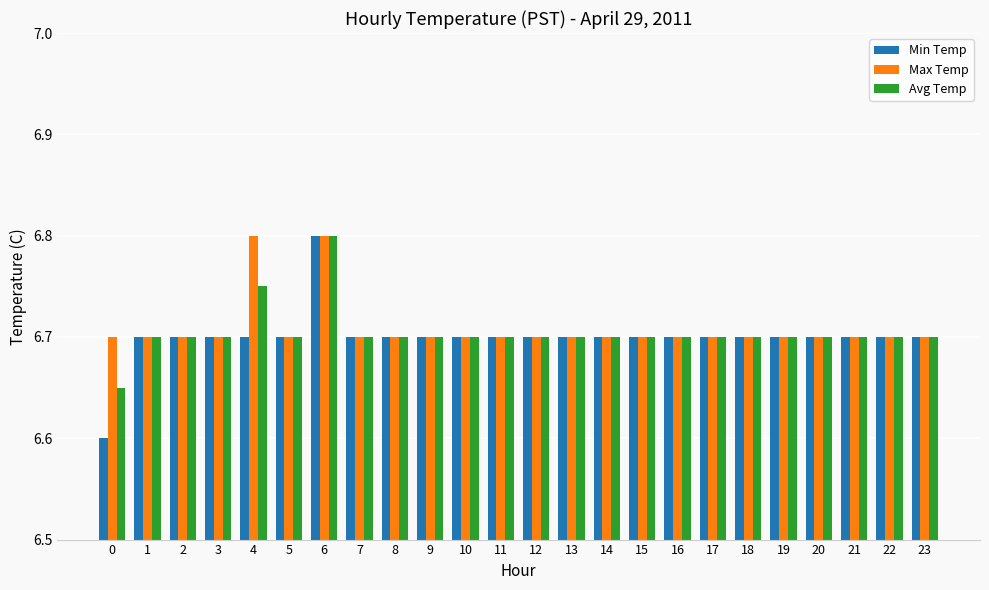

What is the sum of all Min Temp values?

160.8